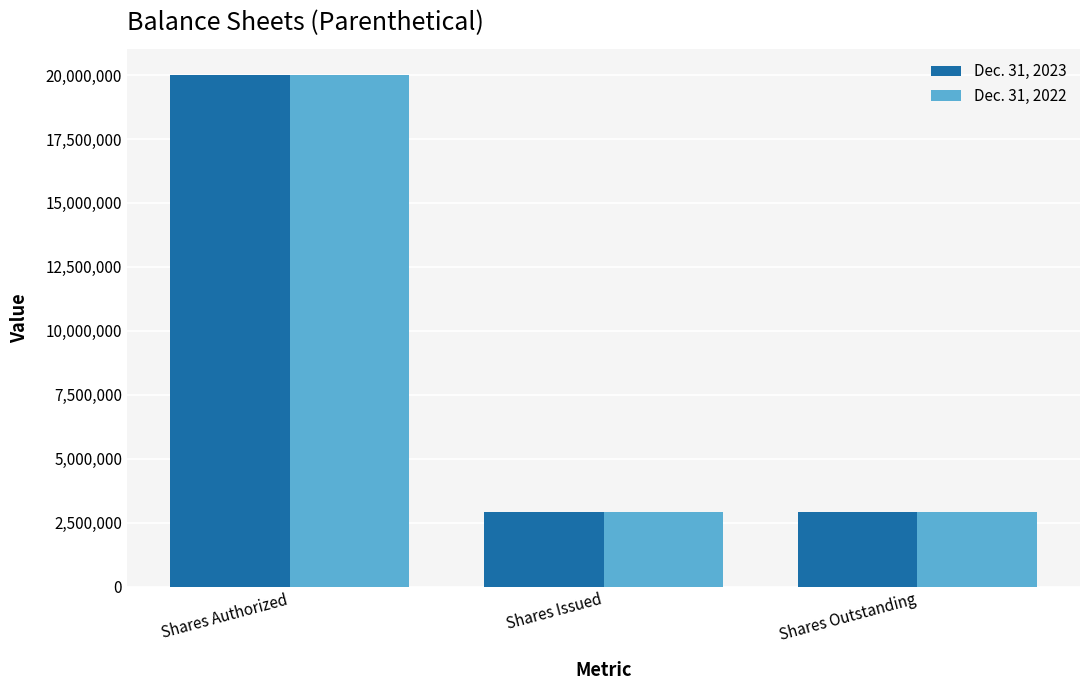

Is the value of Dec. 31, 2022 at Shares Authorized greater than the value of Dec. 31, 2023 at Shares Outstanding?

Yes